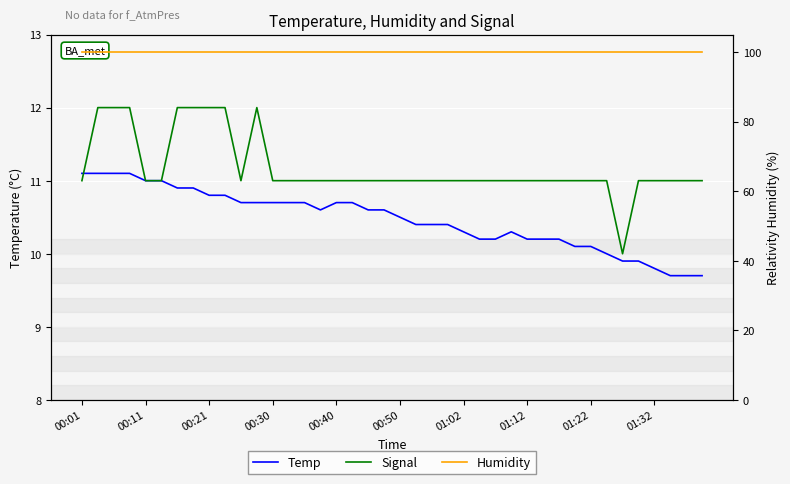

Which has a higher value, 22 or 21?

22